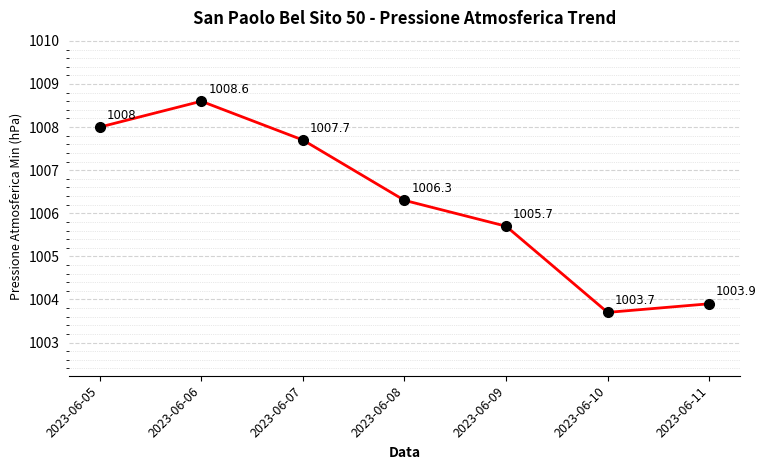

Reading left to right, what are all the values shown in this chart?

1008.0	1008.6	1007.7	1006.3	1005.7	1003.7	1003.9